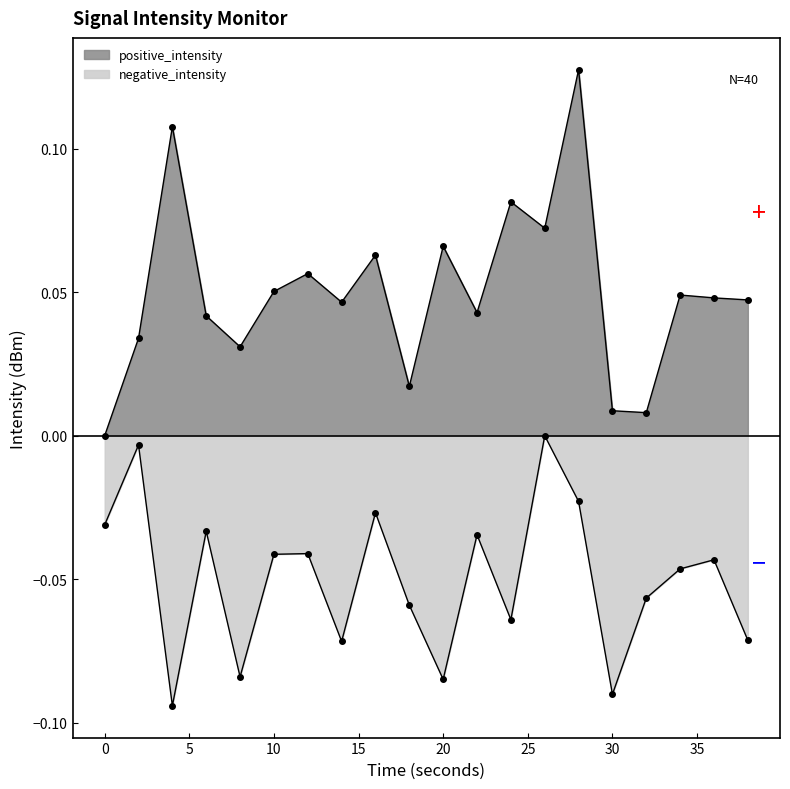

How many lines are shown in the chart?

2